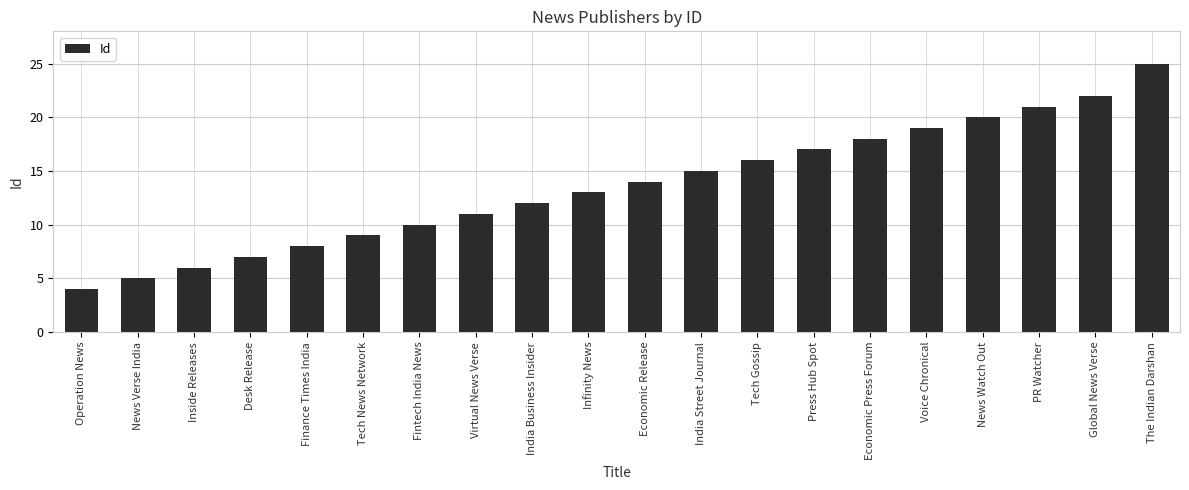

At which label is the value closest to 14?

Economic Release